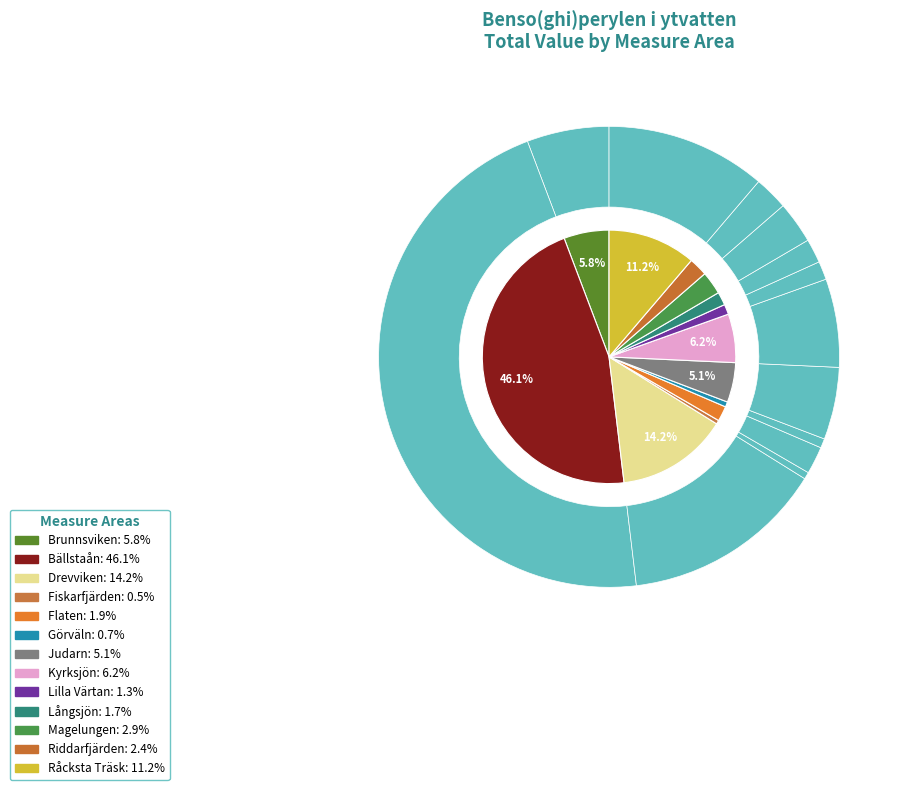

Is it true that Magelungen is 1% of the pie?

False